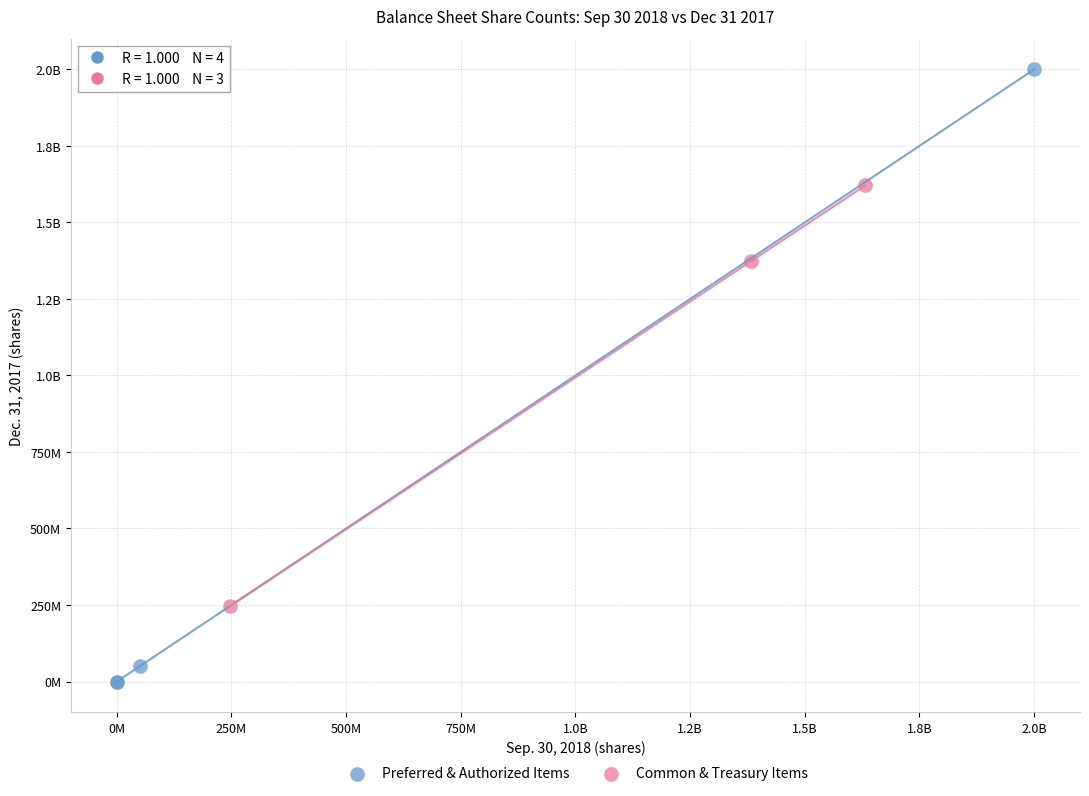

What are all the series names shown in the legend?

Preferred & Authorized Items, Common & Treasury Items